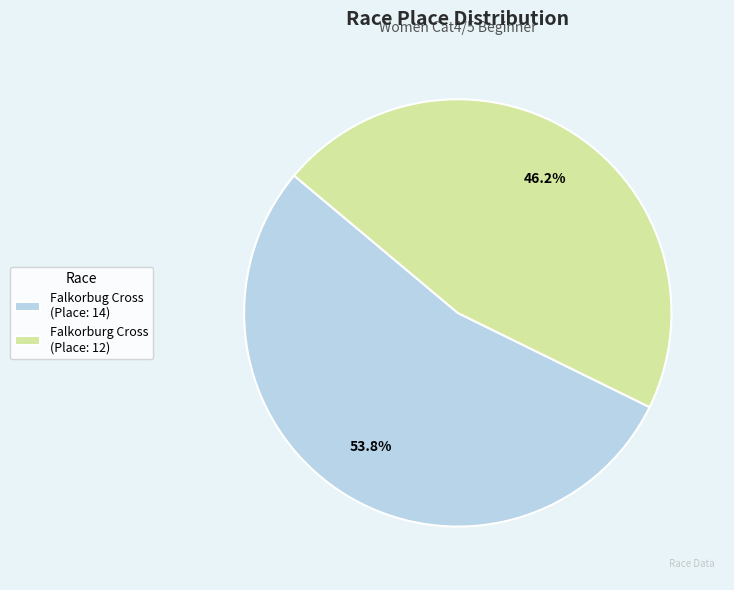

Which category has the smallest portion of the pie?

Falkorburg Cross